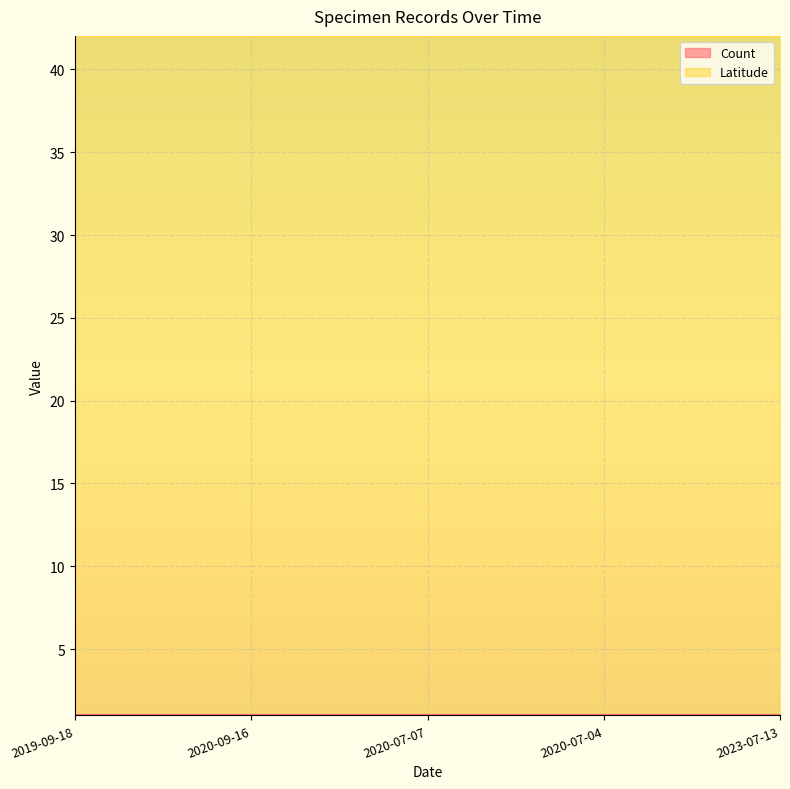

Reading left to right, what are all the values shown in this chart?

42.0	42.0	42.0	42.0	42.0